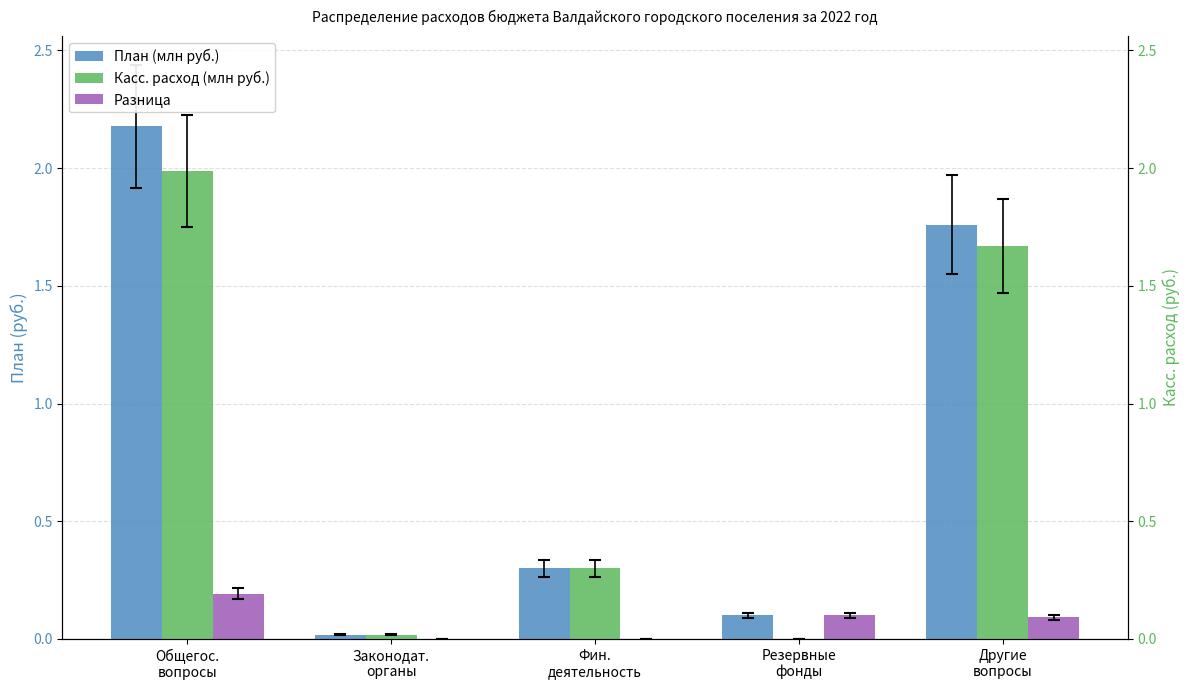

How many groups of bars are there?

5